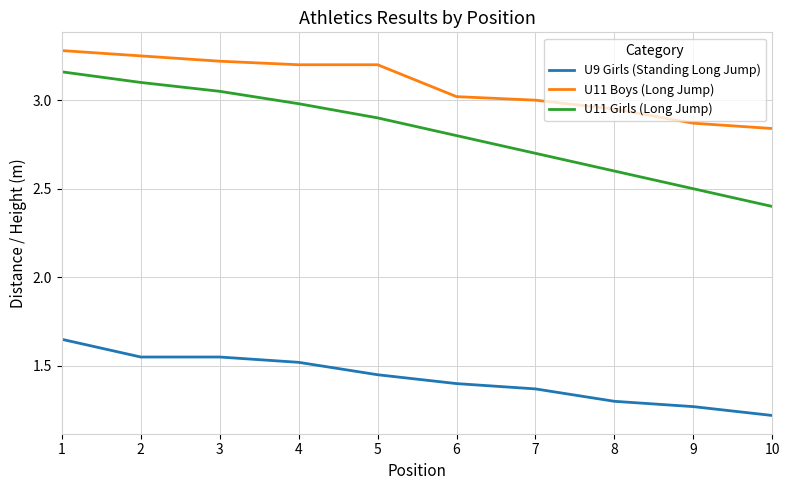

True or false: U9 Girls (Standing Long Jump) and U11 Boys (Long Jump) intersect in this chart.

False